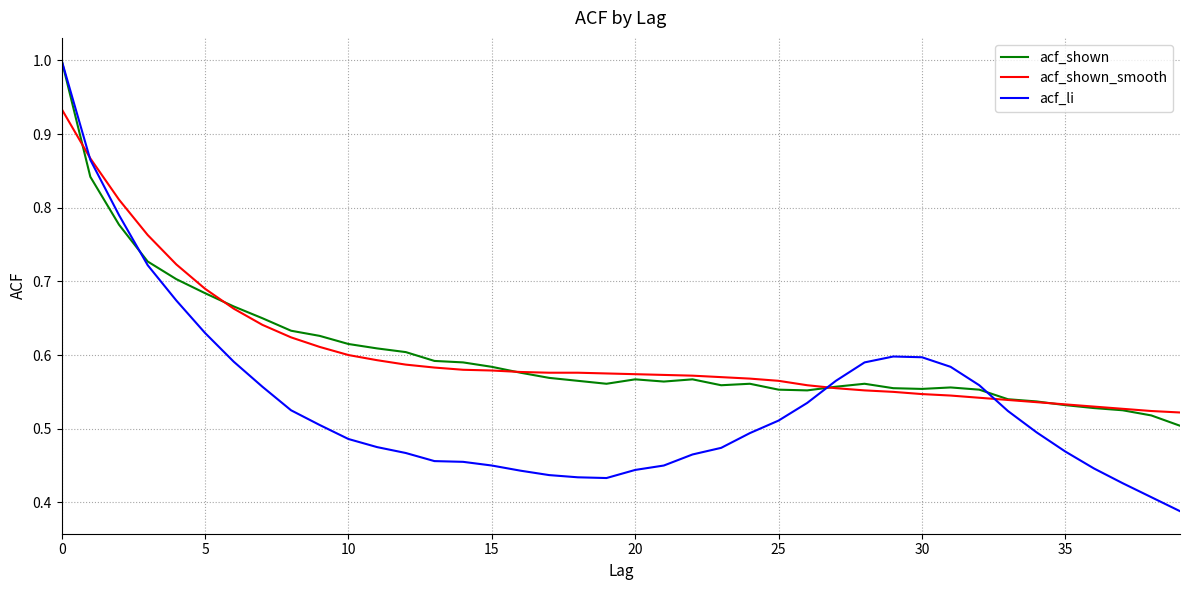

What is the maximum value shown in the chart?

1.0